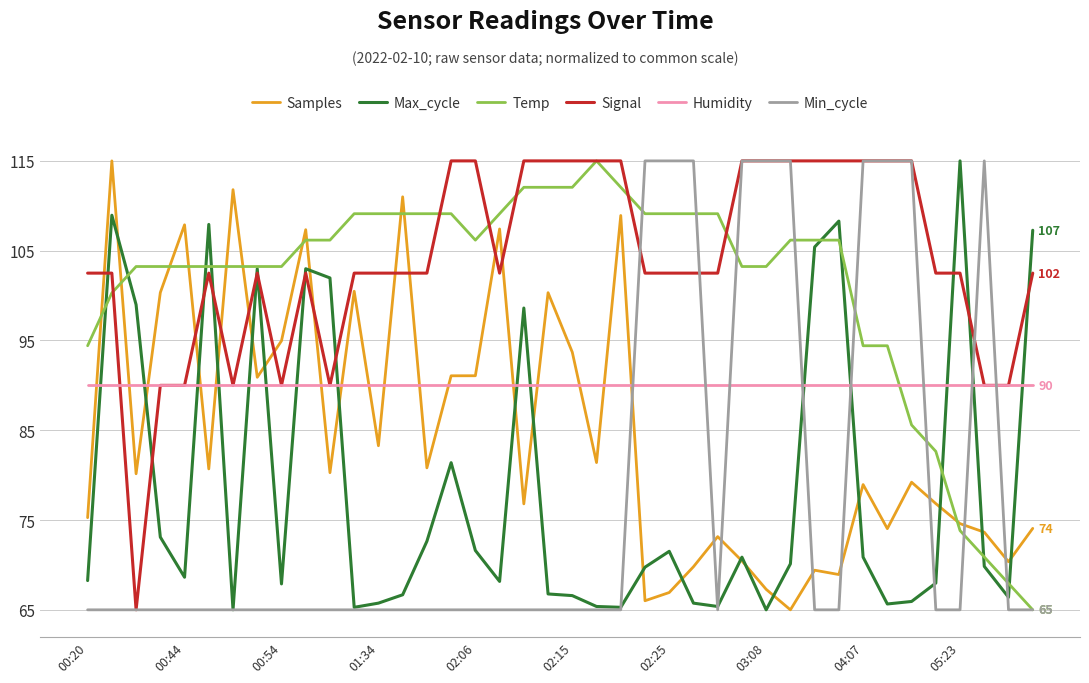

How many intersections are there between Signal and Samples?

10